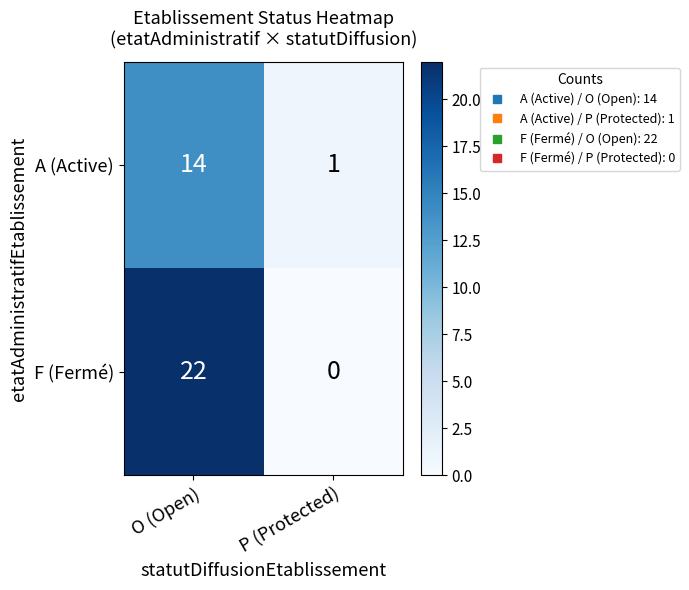

List the series in order of their peak value, highest first.

F (Fermé), A (Active)